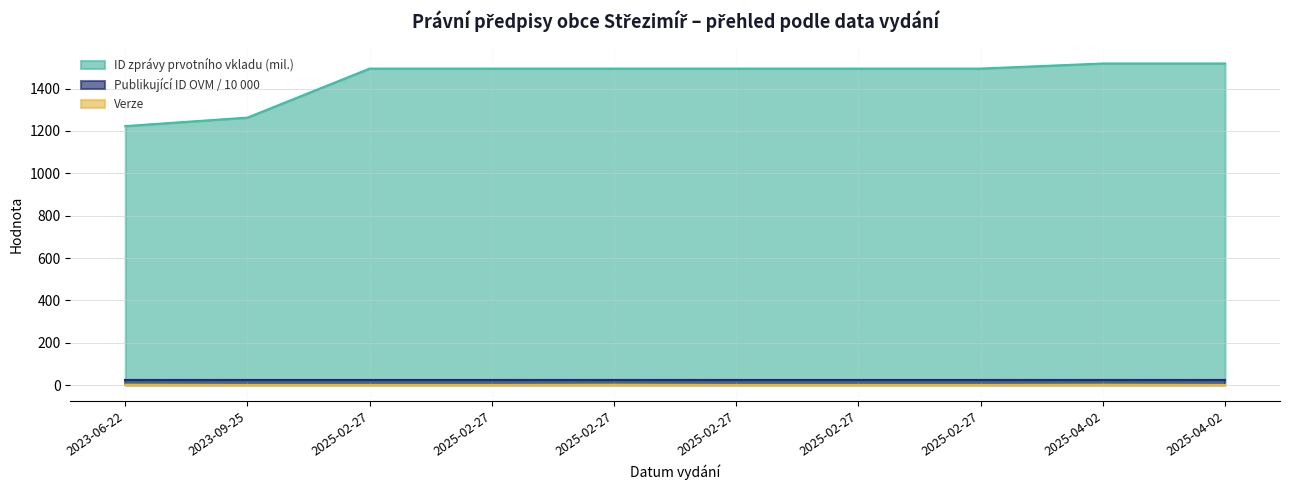

Does the chart display data point markers on the line(s)?

No